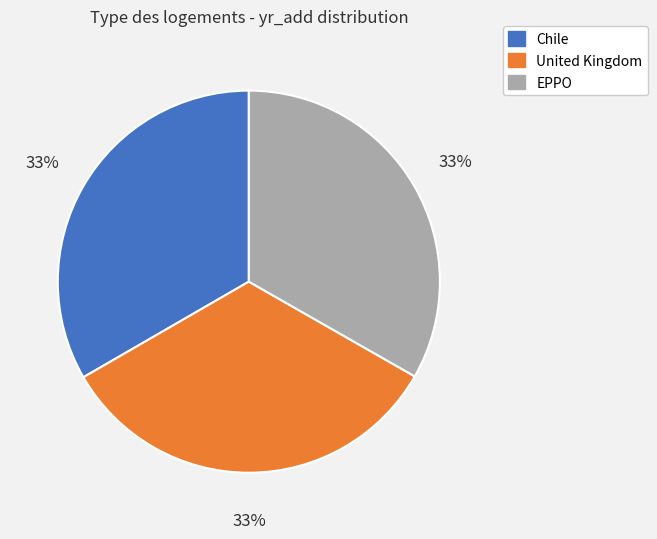

Combined, do EPPO and Chile account for over 50%?

Yes